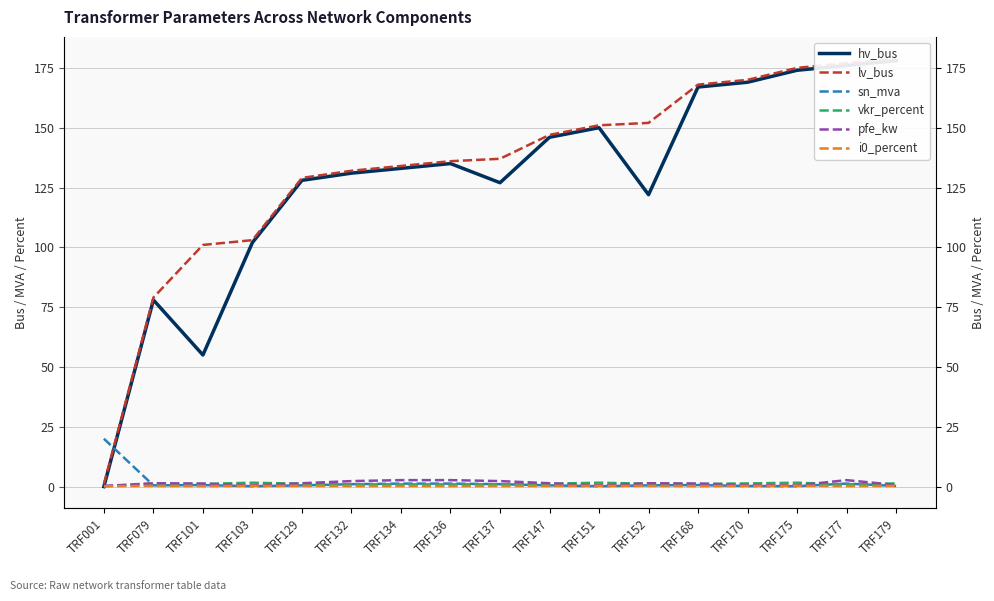

True or false: lv_bus and hv_bus intersect in this chart.

False